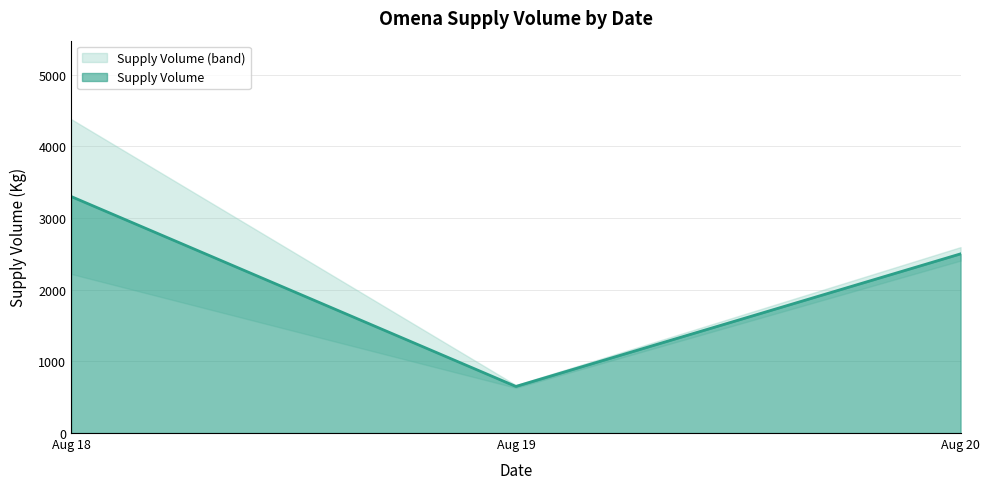

Rank the categories by Supply Volume value from highest to lowest.

Aug 18, Aug 20, Aug 19